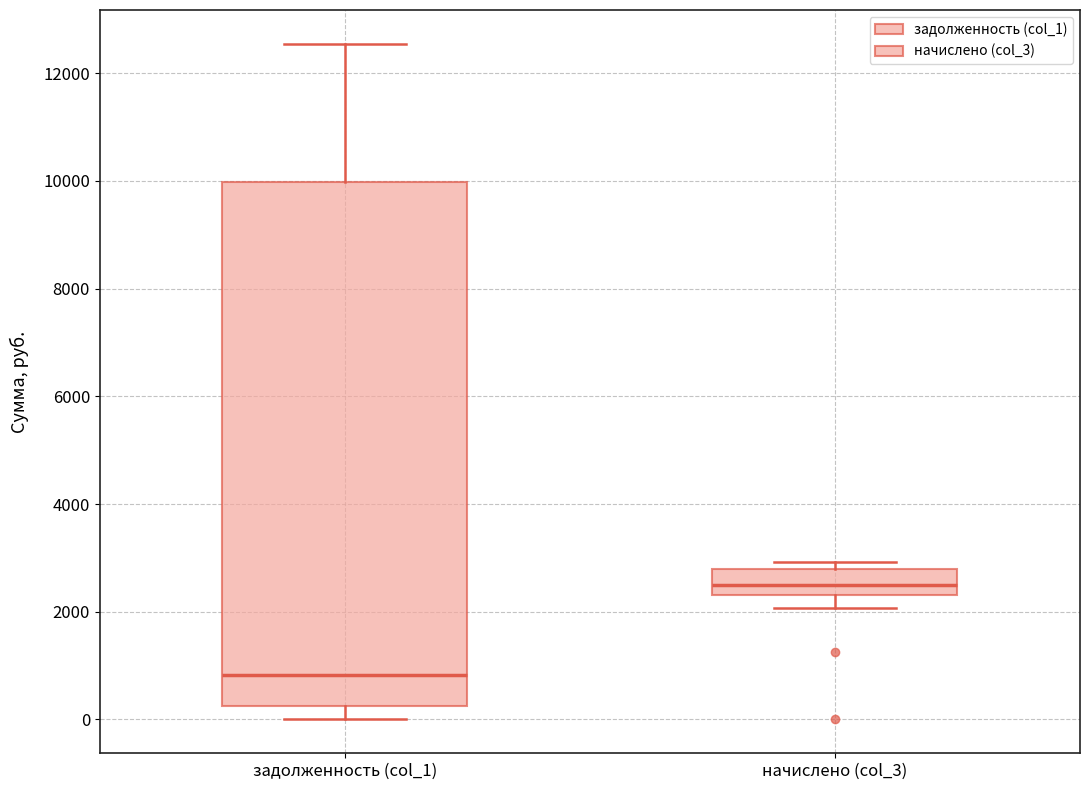

Where is the upper edge of the box for задолженность (col_1) on the y-axis? The values are not printed on the chart, so give them approximately, as read against the axis.

10000